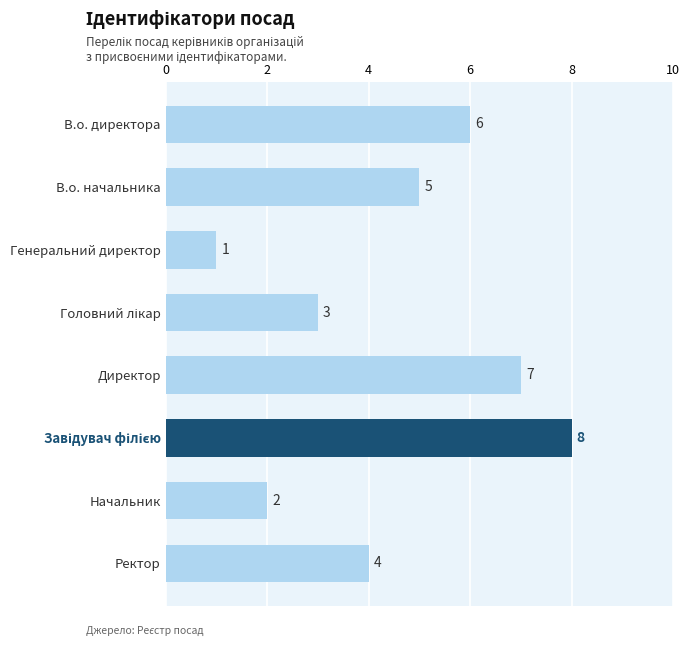

How many values are between 3 and 7?

5